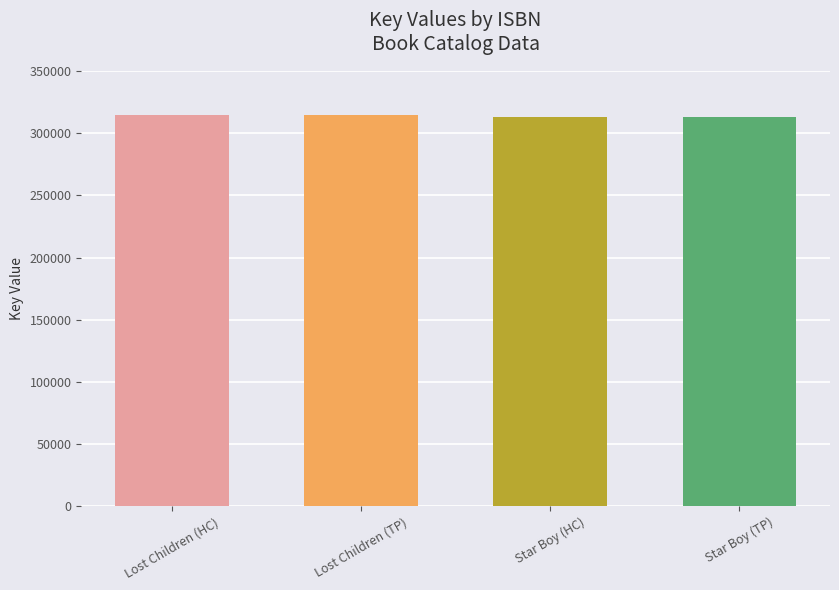

Approximately how many times larger is the value at Lost Children (TP) compared to Star Boy (TP)?

1.0